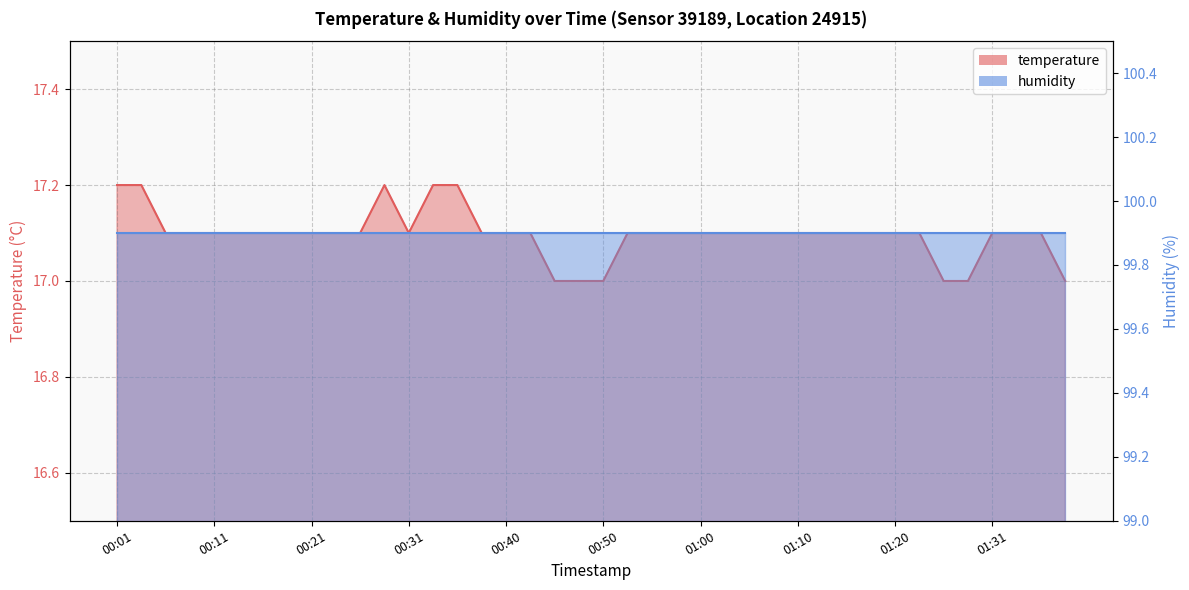

Rank the categories by value from highest to lowest.

00:01, 00:04, 00:28, 00:33, 00:35, 00:06, 00:09, 00:11, 00:14, 00:16, 00:18, 00:21, 00:23, 00:26, 00:31, 00:38, 00:40, 00:43, 00:53, 00:55, 00:57, 01:00, 01:02, 01:05, 01:08, 01:10, 01:13, 01:15, 01:18, 01:20, 01:23, 01:31, 01:33, 01:36, 00:45, 00:48, 00:50, 01:26, 01:28, 01:38